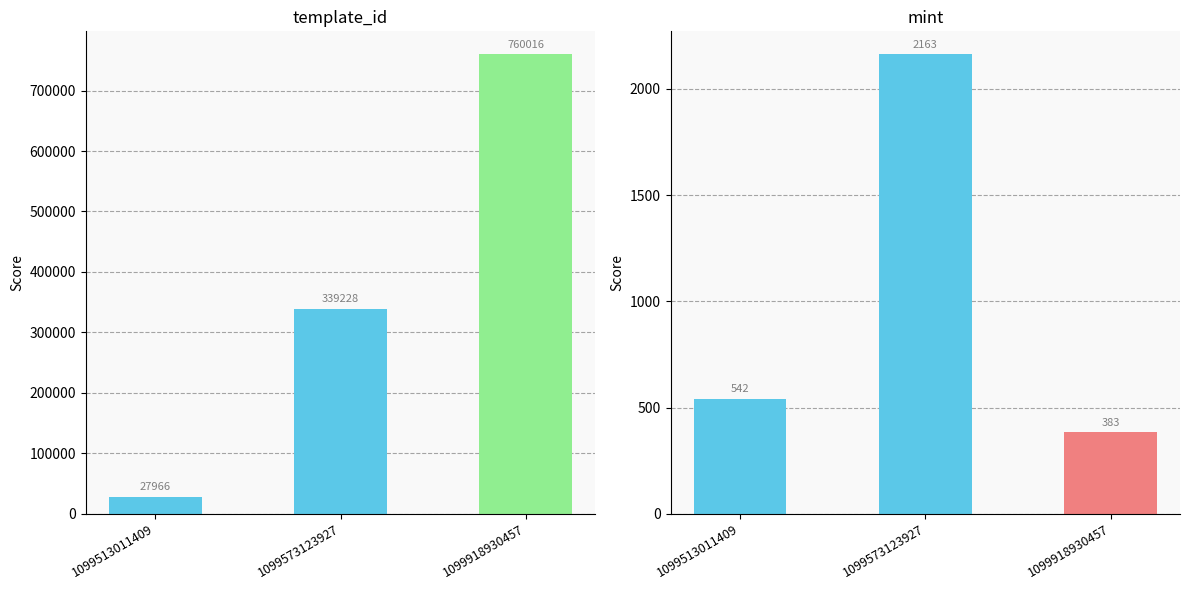

Rank the categories by mint value from highest to lowest.

1099573123927, 1099513011409, 1099918930457